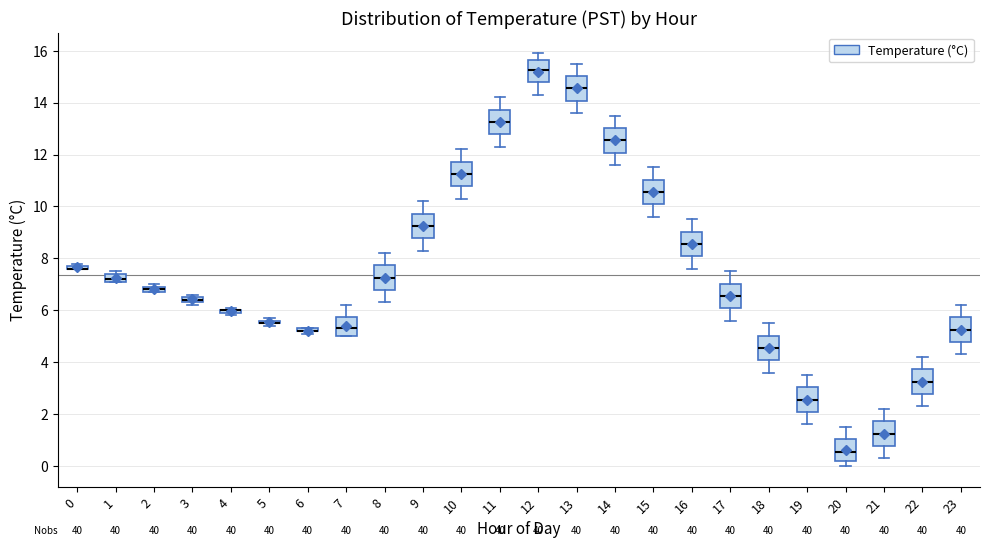

Where is the lower edge of the box at x = 1 on the y-axis? The values are not printed on the chart, so give them approximately, as read against the axis.

7.2